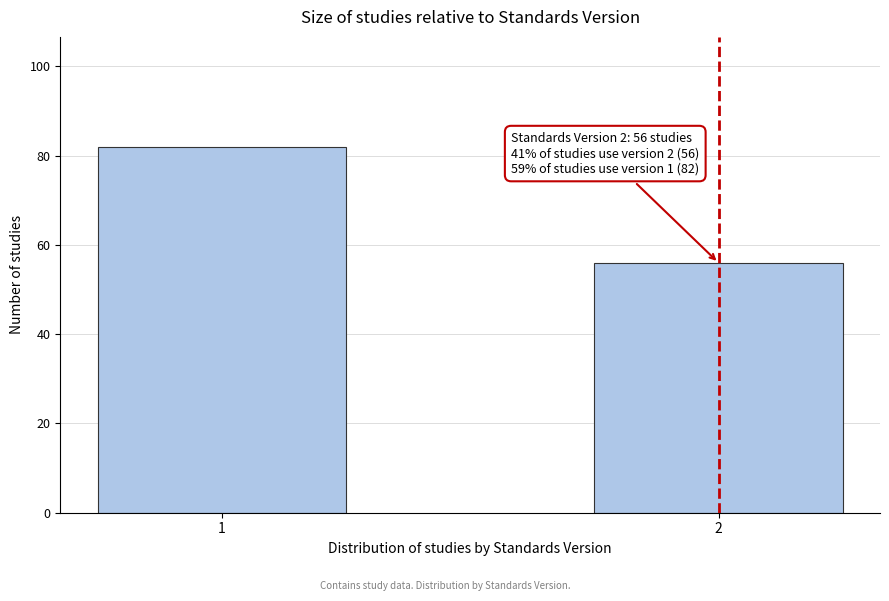

Reading right to left, list all the values displayed in this chart.

56	82